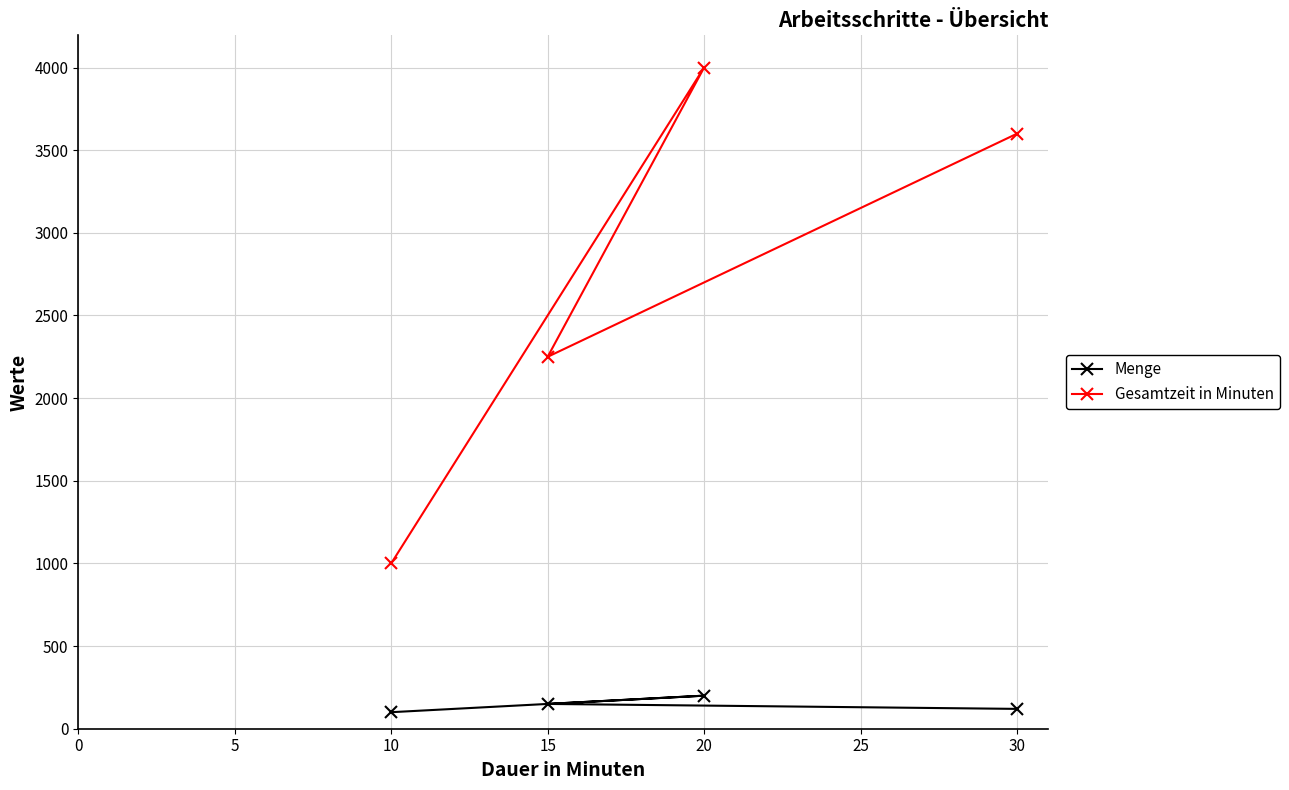

What is the sum of all Menge values?

570